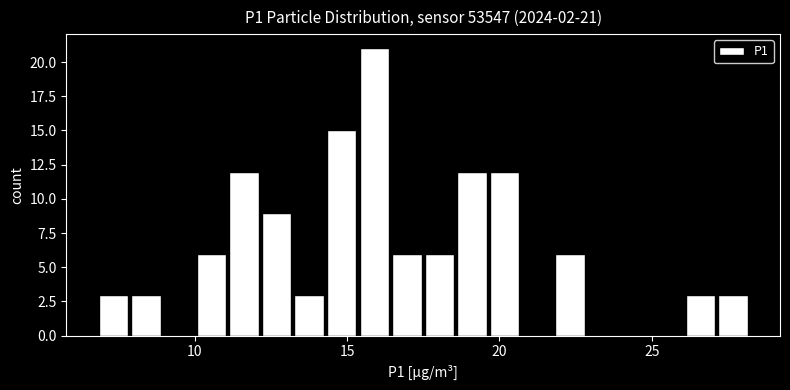

Read against the x-axis, roughly where is the centre of the tallest bar?

16.0